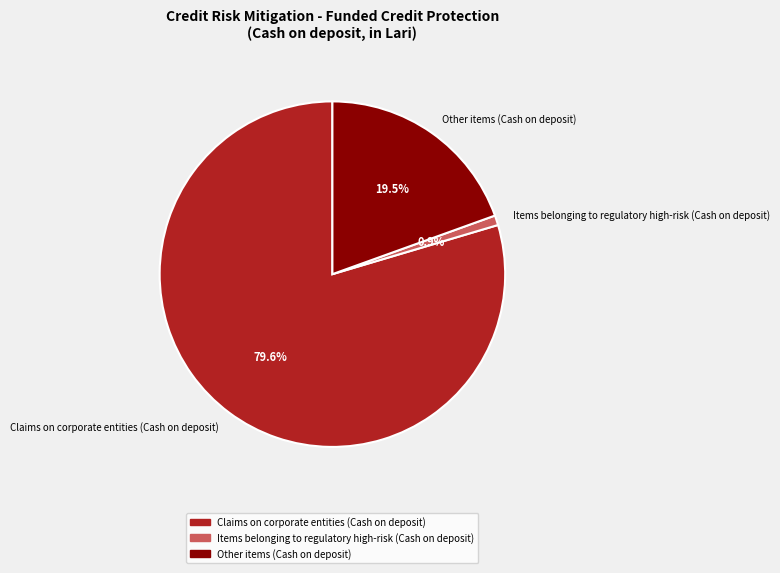

The Claims on corporate entities (Cash on deposit) slice represents 67% of the pie. True or false?

False